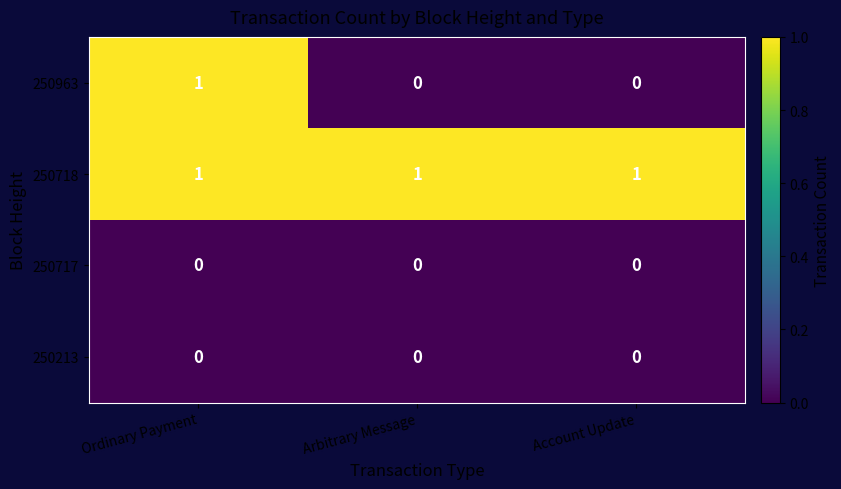

Count the 250963 values in the range 0 to 1.

3